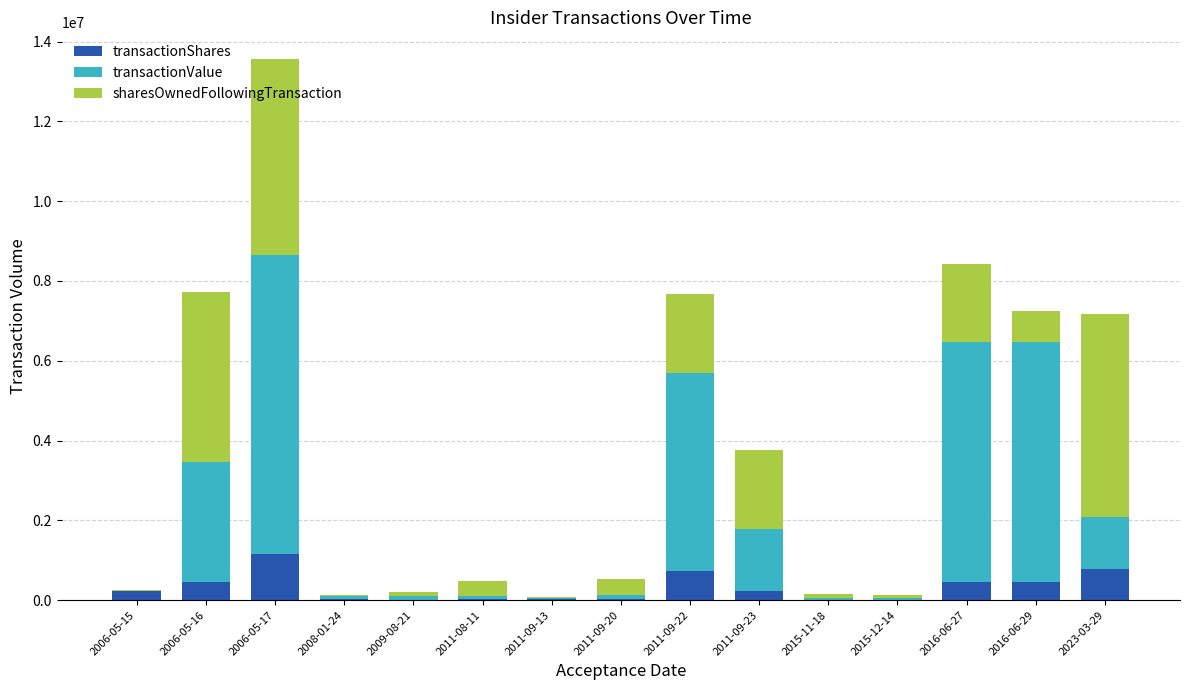

Which category has the highest value in the transactionShares series?

2006-05-17